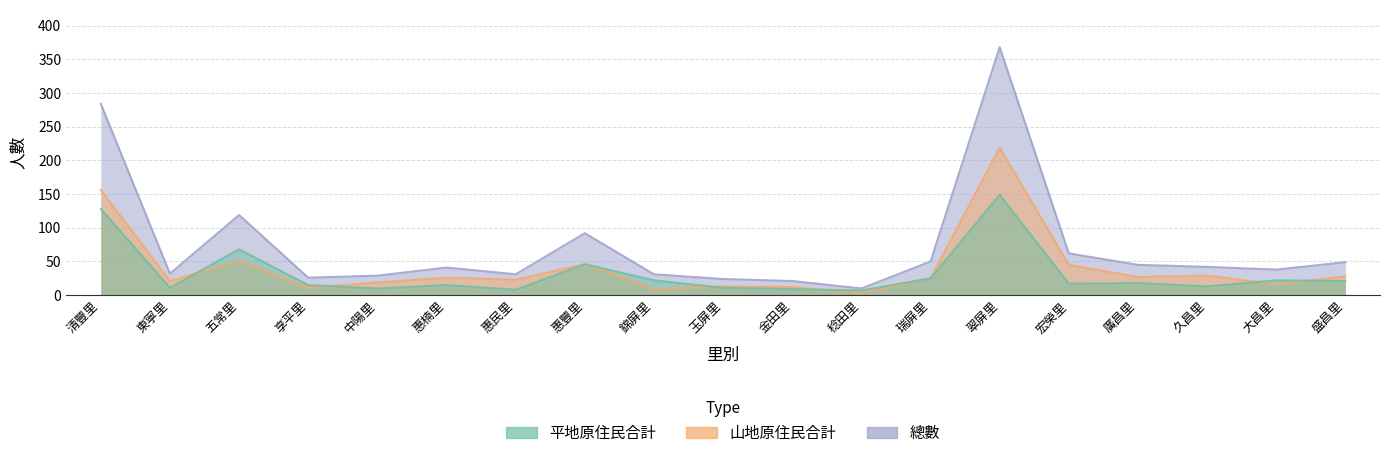

Reading right to left, extract all data points from this chart.

平地原住民合計: 盛昌里=21	大昌里=22	久昌里=13	廣昌里=18	宏榮里=17	翠屏里=149	瑞屏里=25	稔田里=7	金田里=9	玉屏里=11	錦屏里=22	惠豐里=46	惠民里=8	惠楠里=15	中陽里=10	享平里=15	五常里=68	東寧里=11	清豐里=128
山地原住民合計: 盛昌里=28	大昌里=16	久昌里=29	廣昌里=27	宏榮里=45	翠屏里=219	瑞屏里=25	稔田里=3	金田里=12	玉屏里=13	錦屏里=9	惠豐里=46	惠民里=23	惠楠里=26	中陽里=19	享平里=11	五常里=51	東寧里=21	清豐里=156
總數: 盛昌里=49	大昌里=38	久昌里=42	廣昌里=45	宏榮里=62	翠屏里=368	瑞屏里=50	稔田里=10	金田里=21	玉屏里=24	錦屏里=31	惠豐里=92	惠民里=31	惠楠里=41	中陽里=29	享平里=26	五常里=119	東寧里=32	清豐里=284